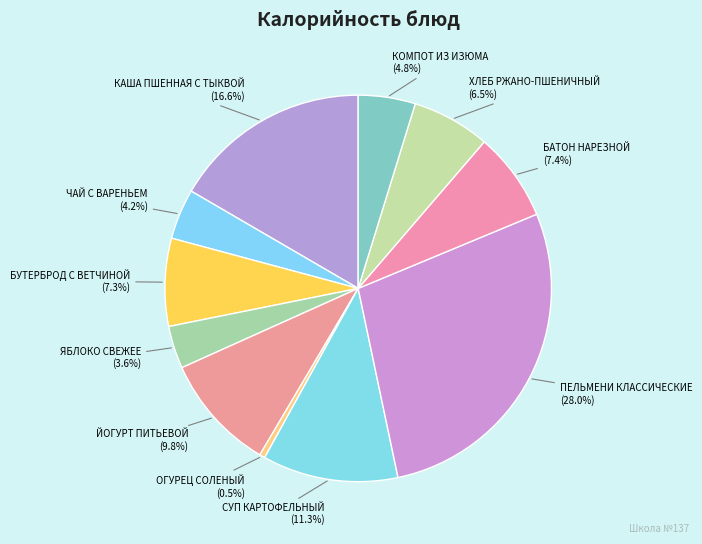

Is there any slice that represents more than half of the pie?

No